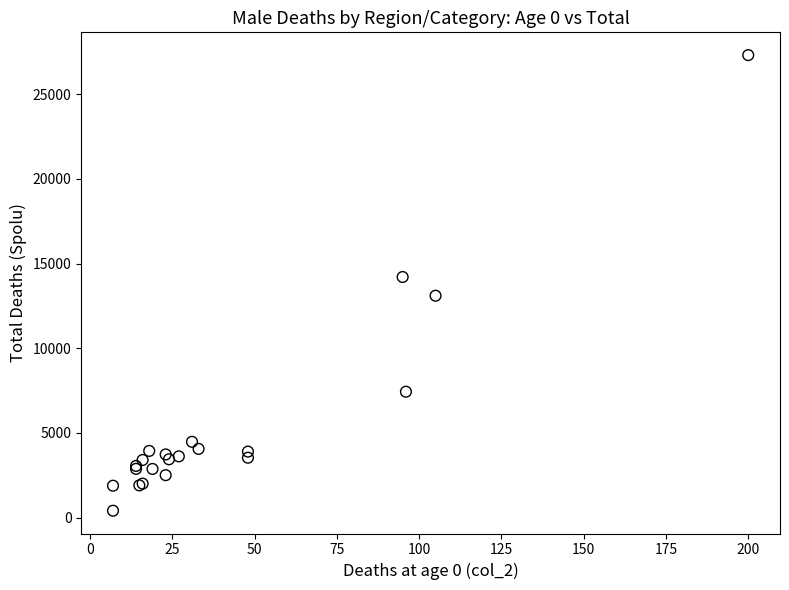

What Y value in the scatter plot is closest to 13855?

14205